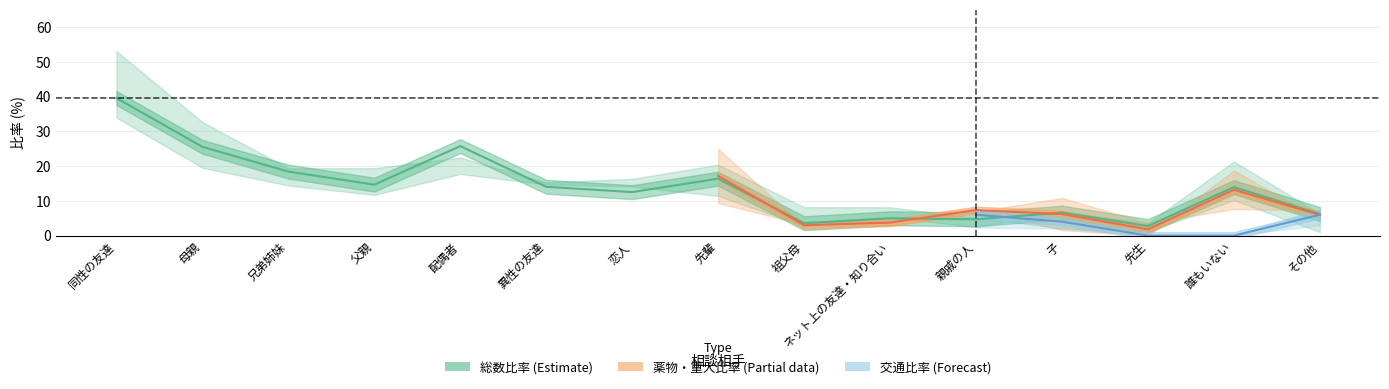

Between 父親 and 親戚の人, which is larger?

父親